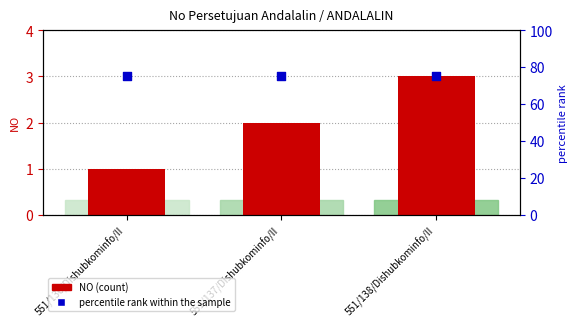

Is the value of NO (count) at 551/136/Dishubkominfo/II greater than the value of percentile rank within the sample at 551/136/Dishubkominfo/II?

No